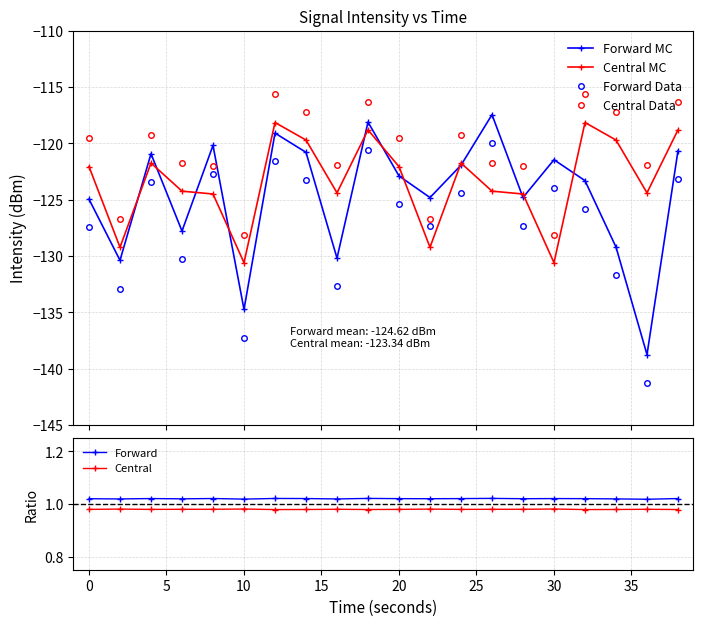

True or false: Central Data has more than 1 points higher than both neighbors.

True